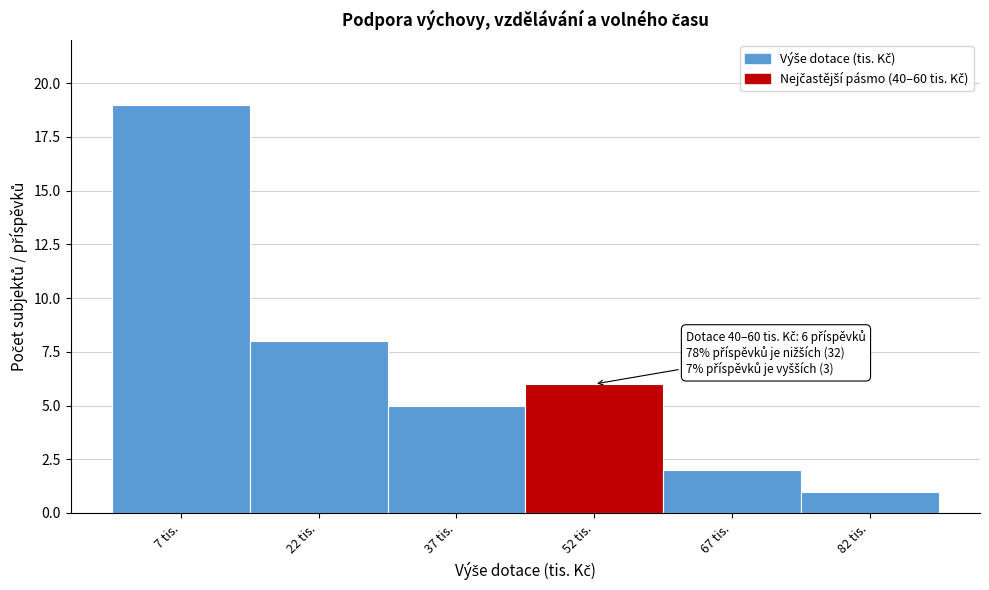

Which range on the x-axis has the tallest bar?

0 to 15